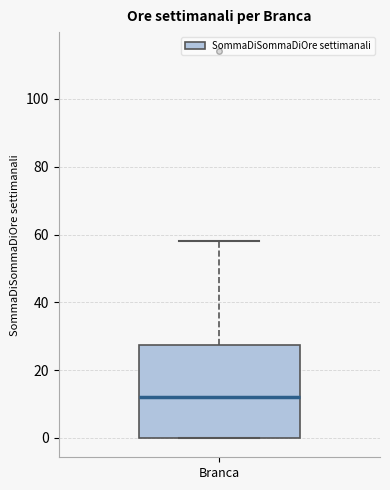

Transcribe this box plot: give where the median line is, the range the box spans, and where the two whiskers end, as read against the y-axis. The values are not printed on the chart, so give them approximately, as read against the axis.

median 12, box 0 to 28, whiskers 0 to 58